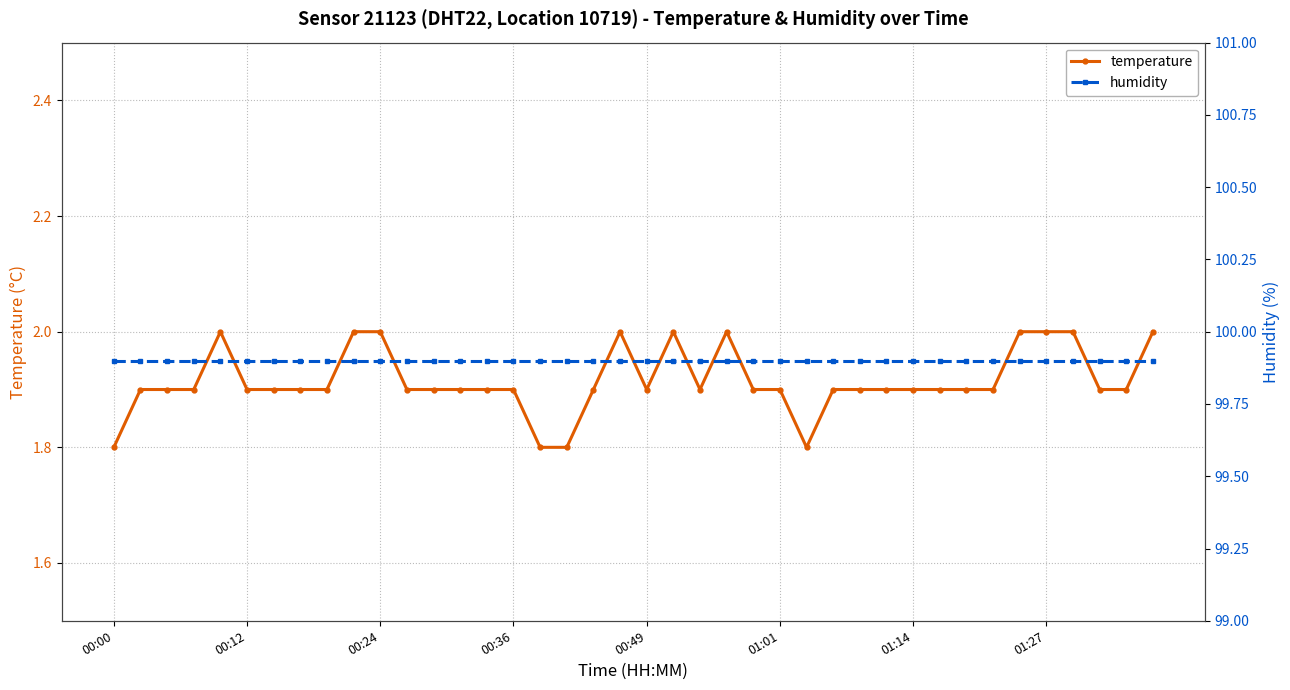

Read the humidity value at 9.

99.9